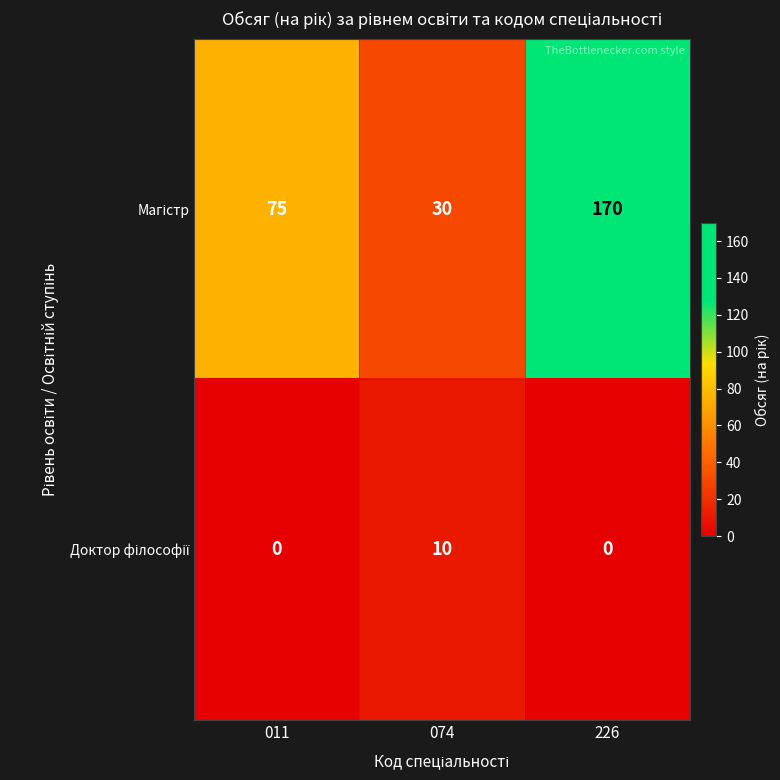

Which category has the highest value across all series?

226